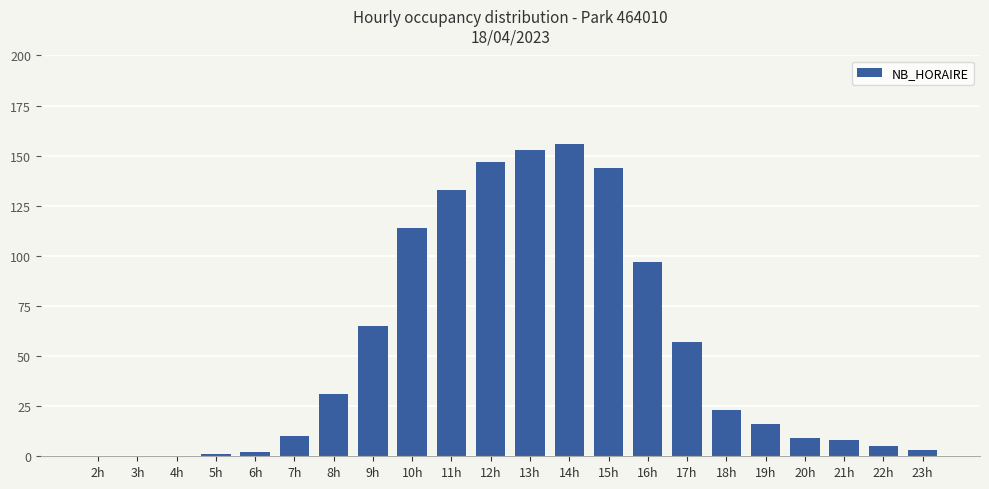

Where is the data nearest to the value 78?

9h